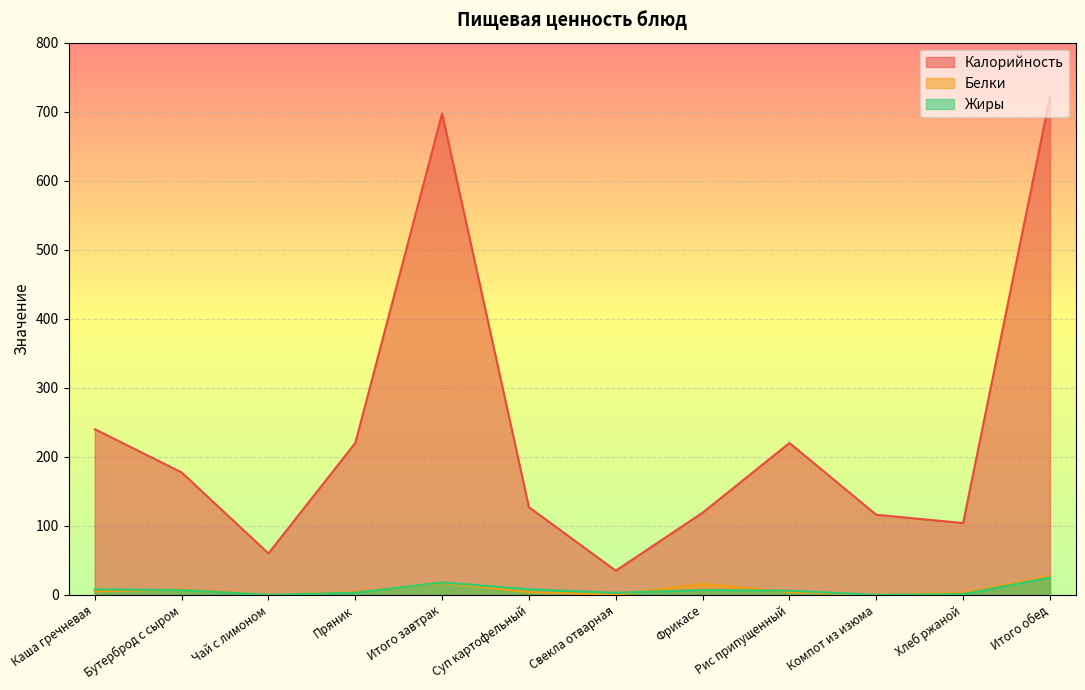

What position from the right is Итого обед?

1